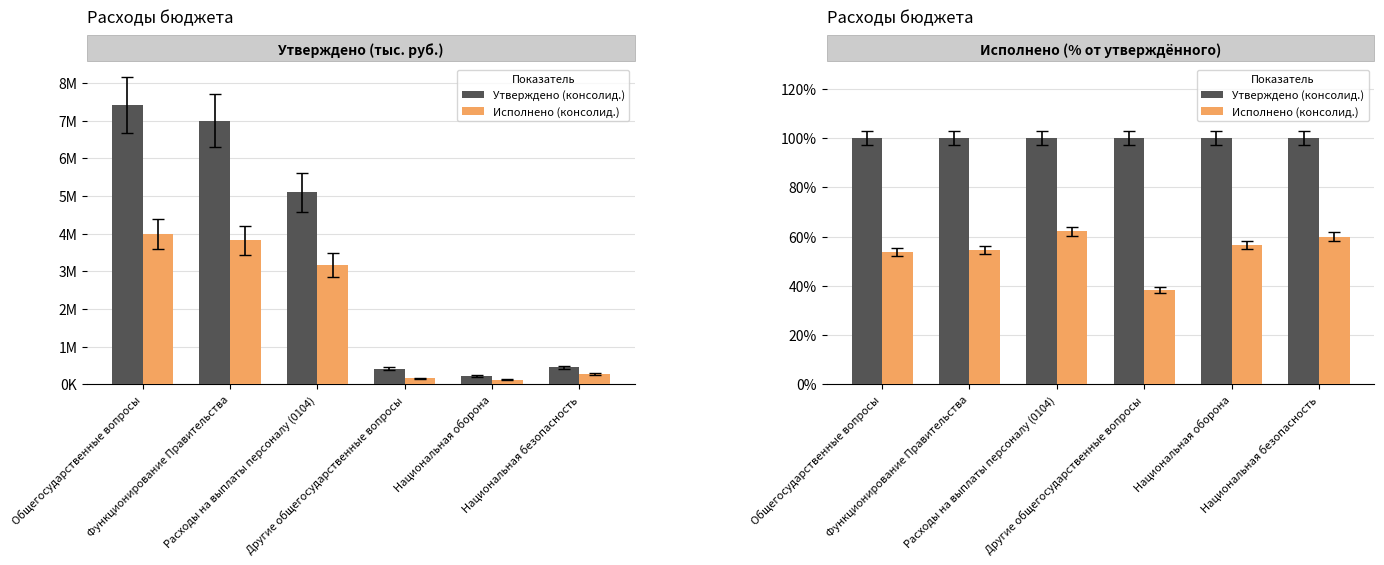

Which category has the lowest value in the Исполнено (консолид.) series?

Другие общегосударственные вопросы